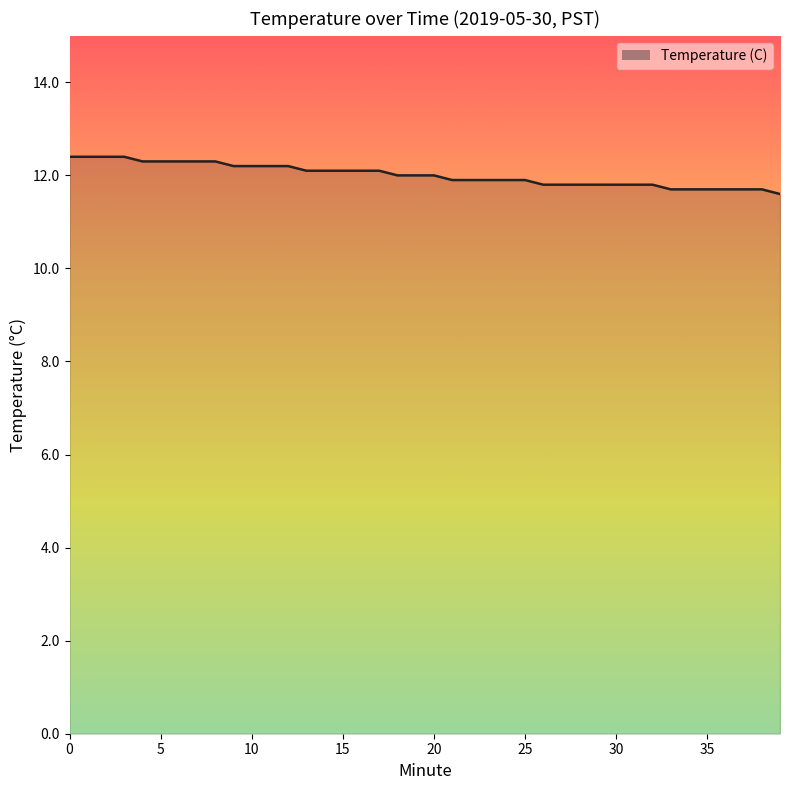

What is the difference between the maximum and minimum values?

0.8